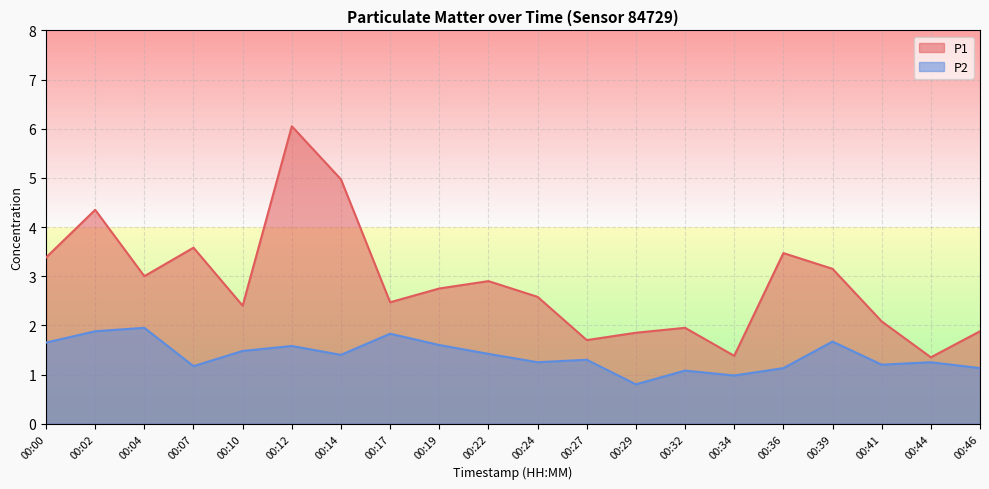

The P1 series shows 3.5 at 00:36. True or false?

True